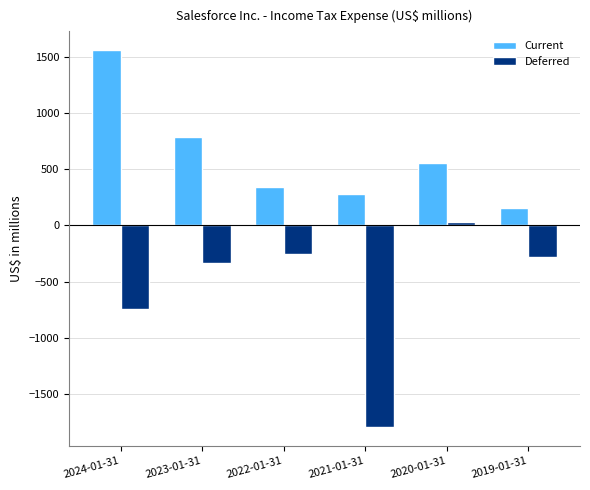

At which label does Deferred first exceed -283?

2022-01-31